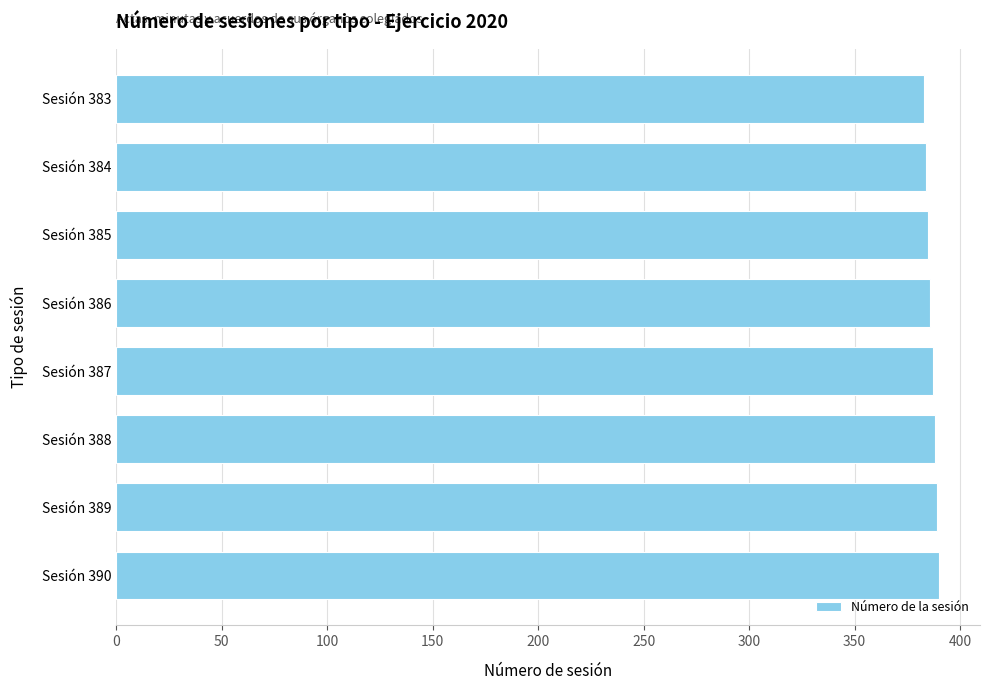

The value at Sesión 386 is 561. True or false?

False